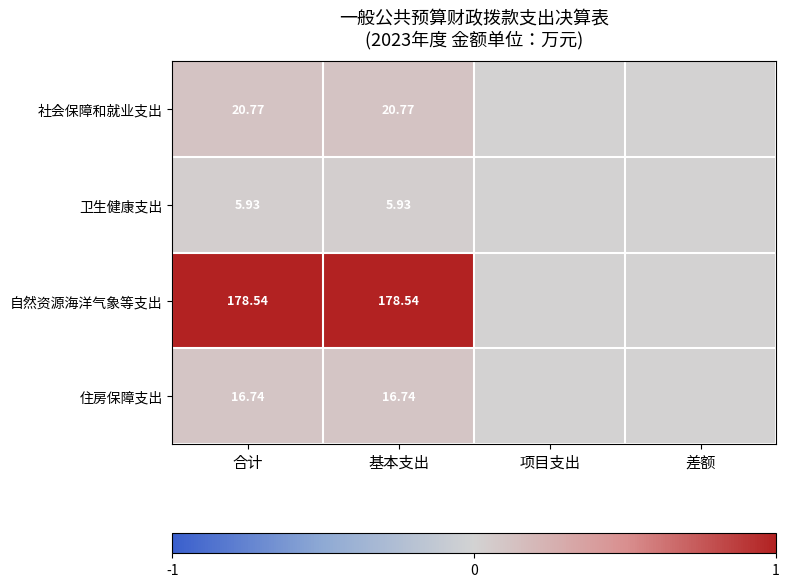

At 基本支出, list the series in order from smallest to largest.

卫生健康支出, 住房保障支出, 社会保障和就业支出, 自然资源海洋气象等支出